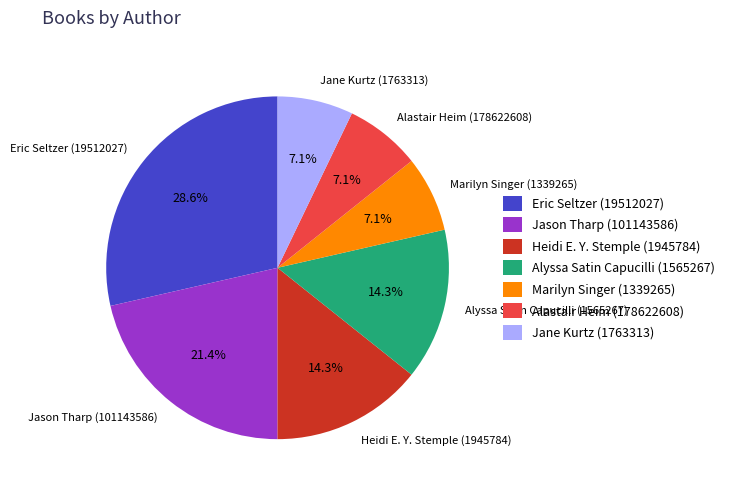

How many slices are in this pie chart?

7